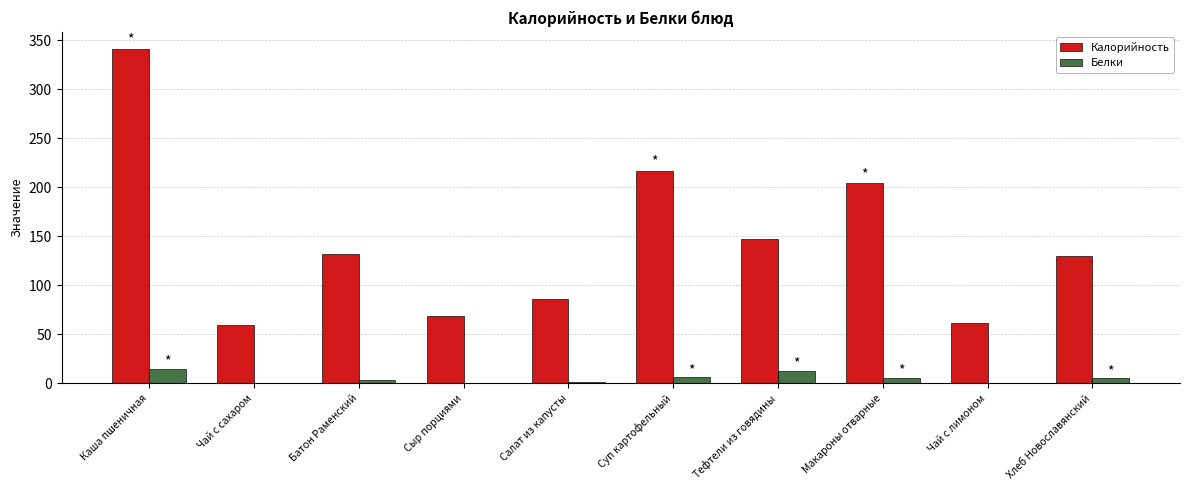

At which label is Калорийность closest to 200?

Макароны отварные